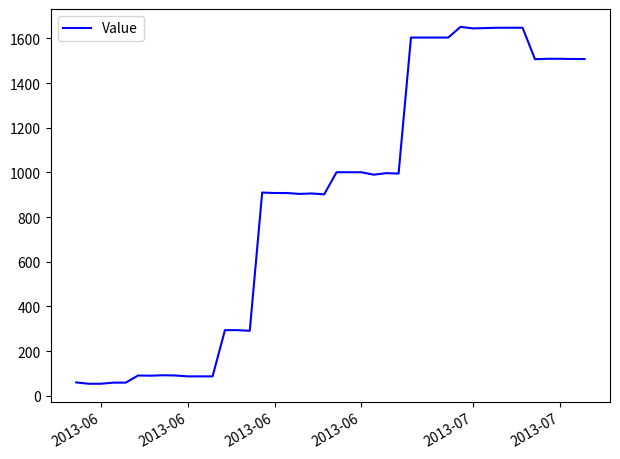

What is the difference between the maximum and minimum values?

1598